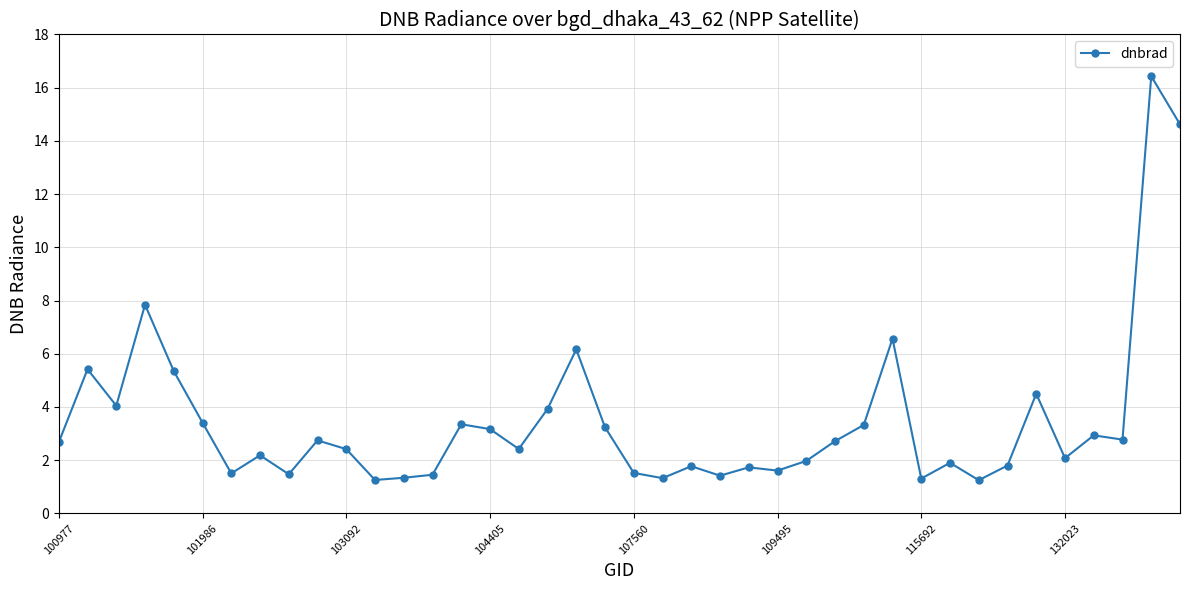

Does the chart display data point markers on the line(s)?

Yes